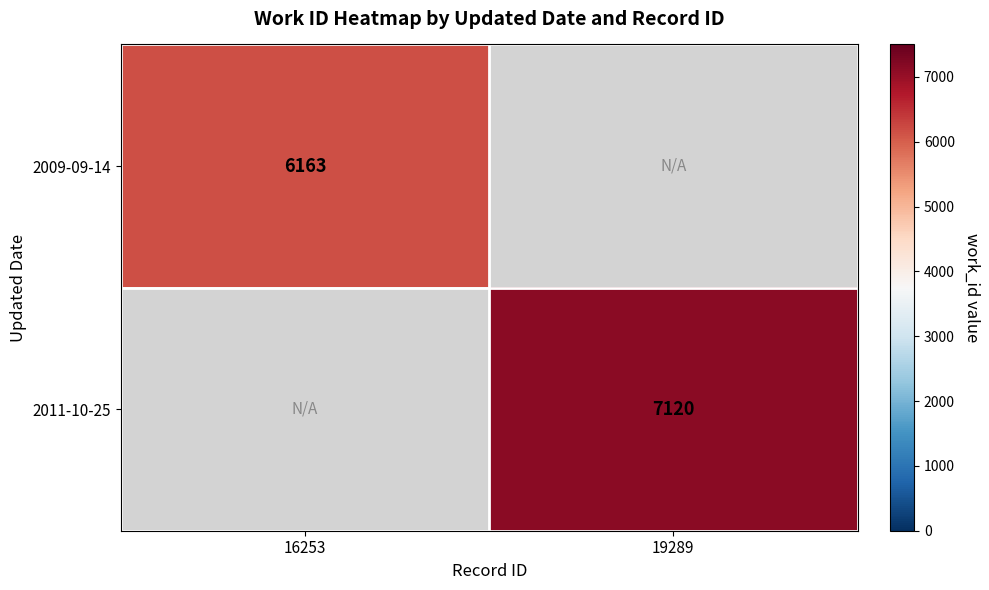

Is it true that 2011-10-25 equals 7120 at 19289?

True